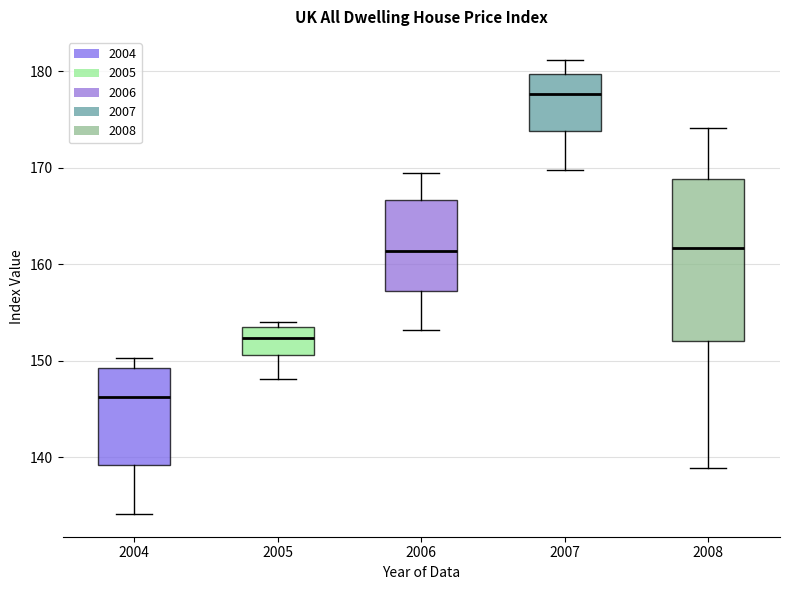

Reading left to right, transcribe this box plot: for each box, give where its median line is, the range the box spans, and where its two whiskers end, as read against the y-axis. The values are not printed on the chart, so give them approximately, as read against the axis.

2004: median 146, box 139 to 149, whiskers 134 to 150
2005: median 152, box 151 to 153, whiskers 148 to 154
2006: median 161, box 157 to 167, whiskers 153 to 169
2007: median 178, box 174 to 180, whiskers 170 to 181
2008: median 162, box 152 to 169, whiskers 139 to 174